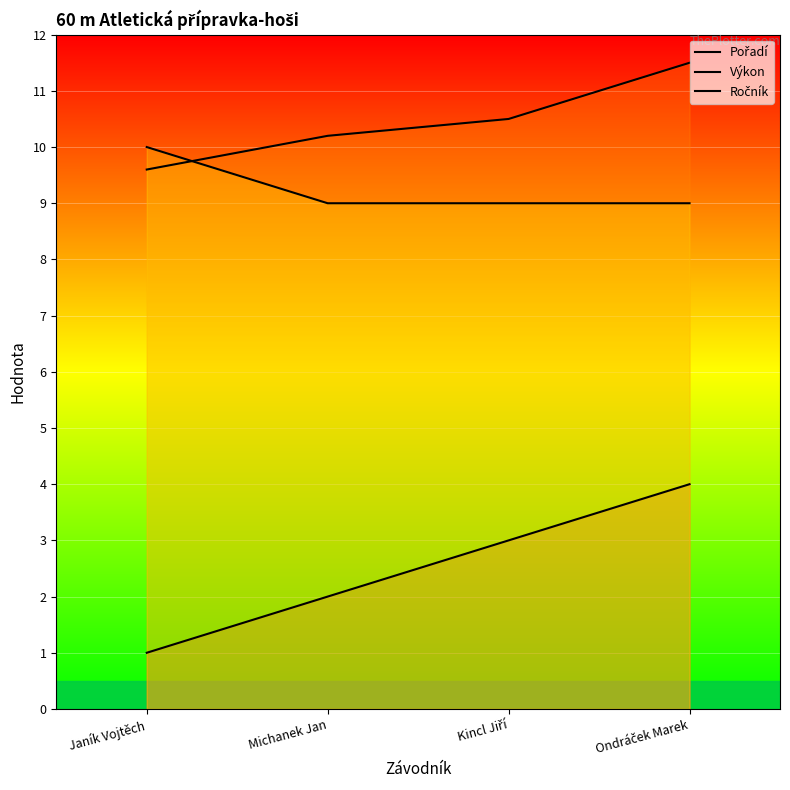

How many data points in Ročník are above 9?

1